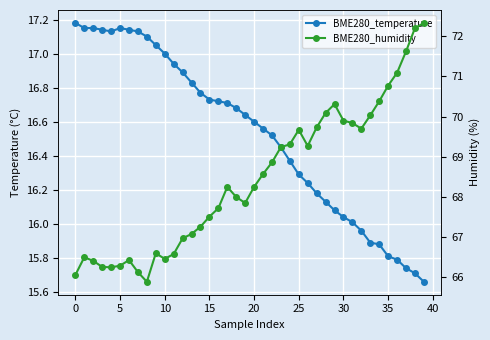

Rank the series by their average value, from highest to lowest.

BME280_humidity, BME280_temperature